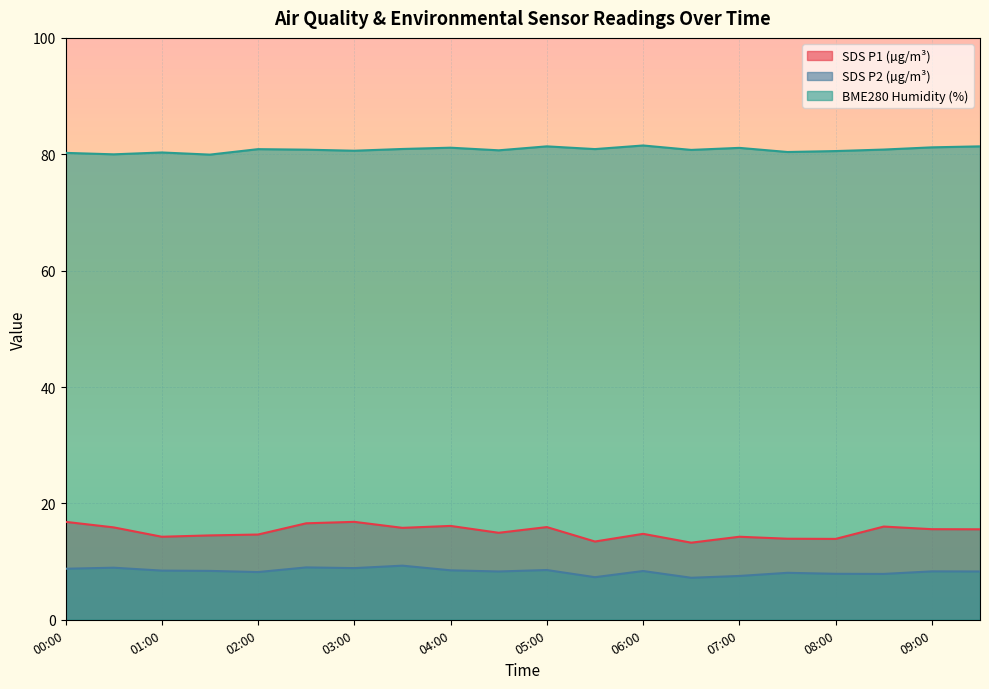

What is the label of the 17th point from the left?

08:00